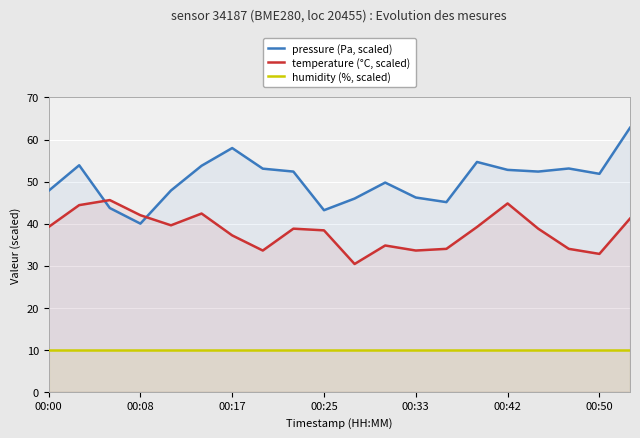

Rank the series by their maximum value, from highest to lowest.

pressure (Pa, scaled), temperature (°C, scaled), humidity (%, scaled)